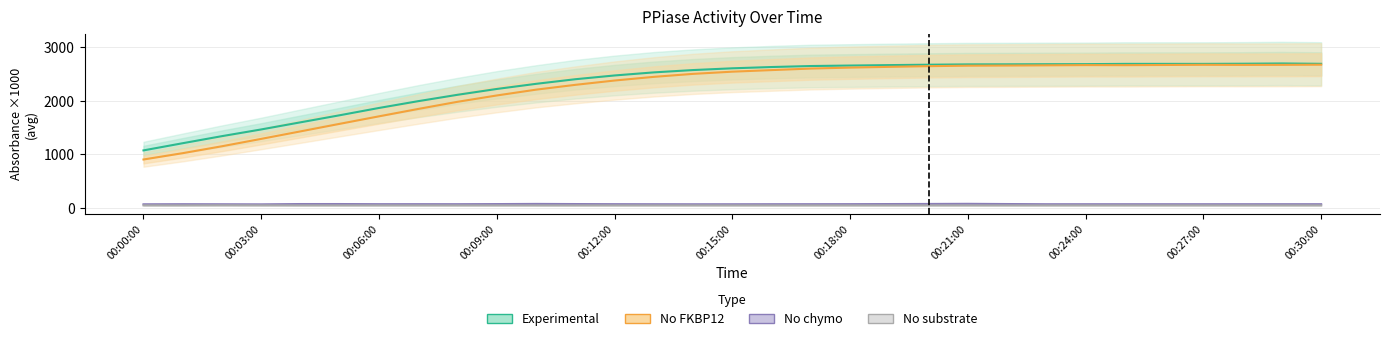

What position from the left is 00:06:00?

7